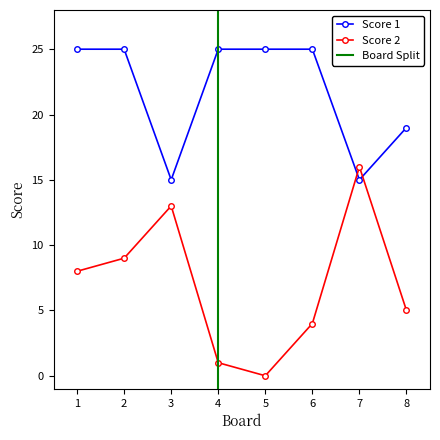

How many positive values does the Score 2 series have?

7